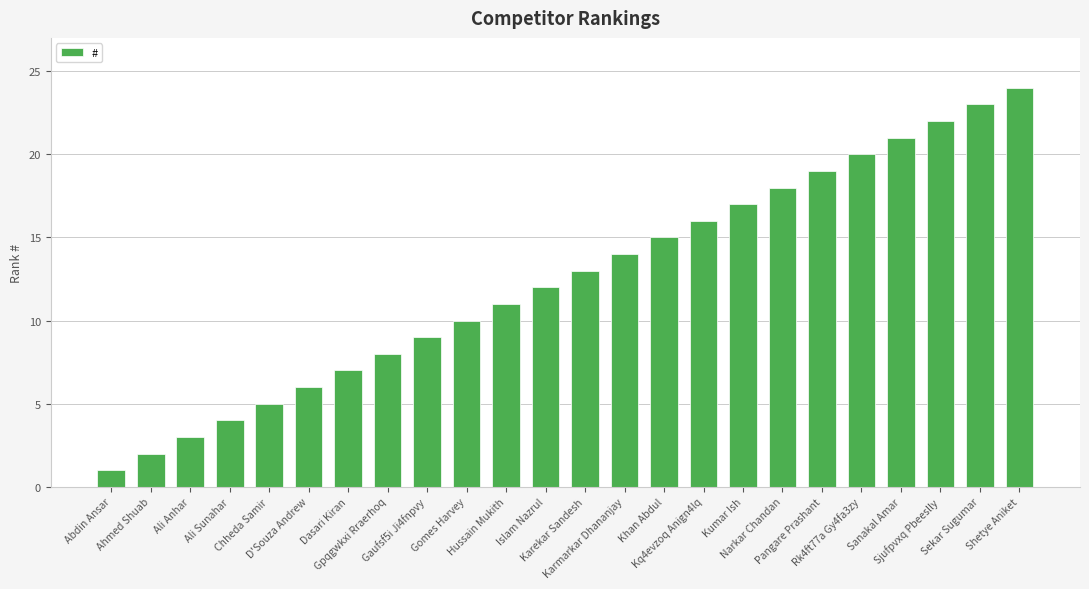

What position from the right is Chheda Samir?

20